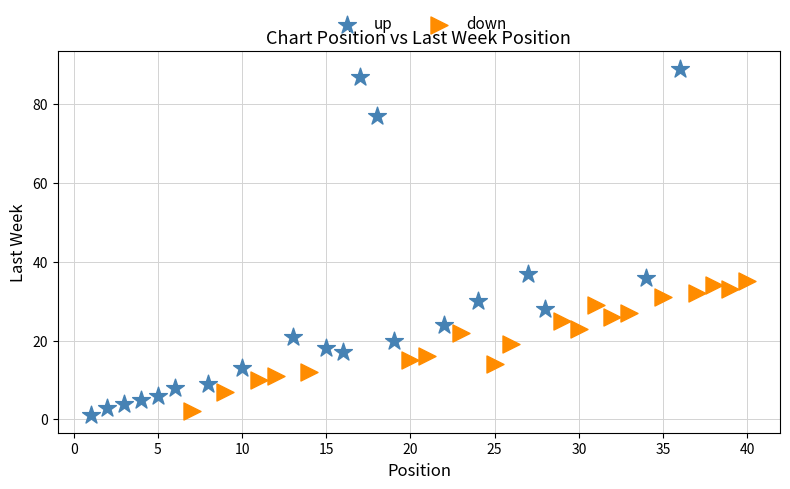

Which series reaches the maximum Y coordinate?

up